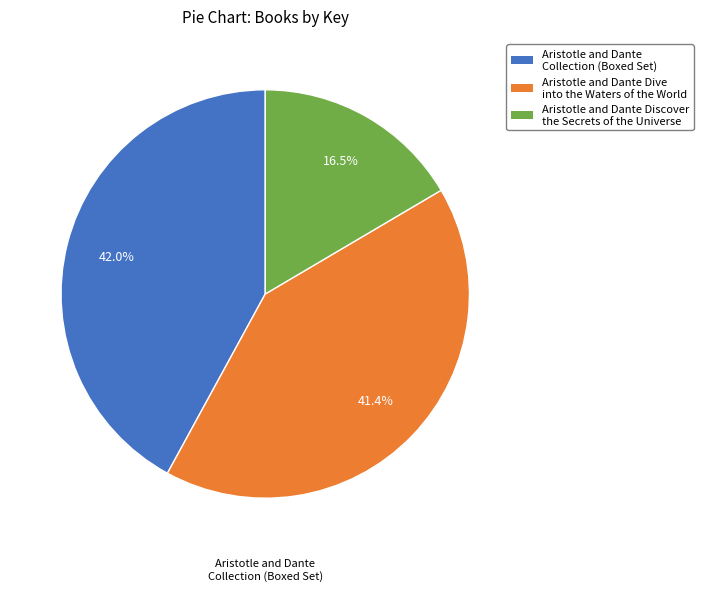

How many slices are in this pie chart?

3